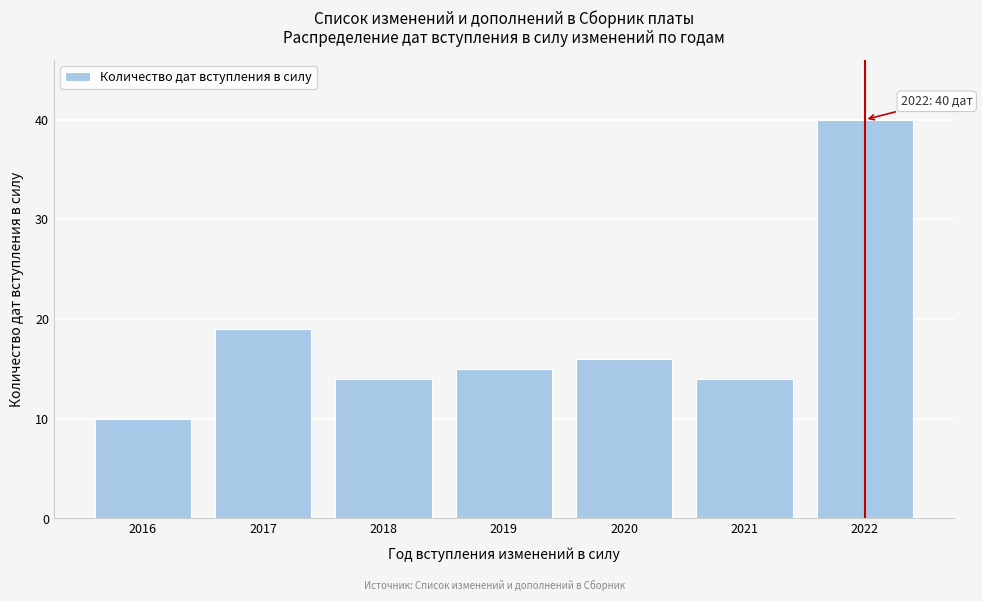

Reading left to right, what are all the values shown in this chart?

10	19	14	15	16	14	40